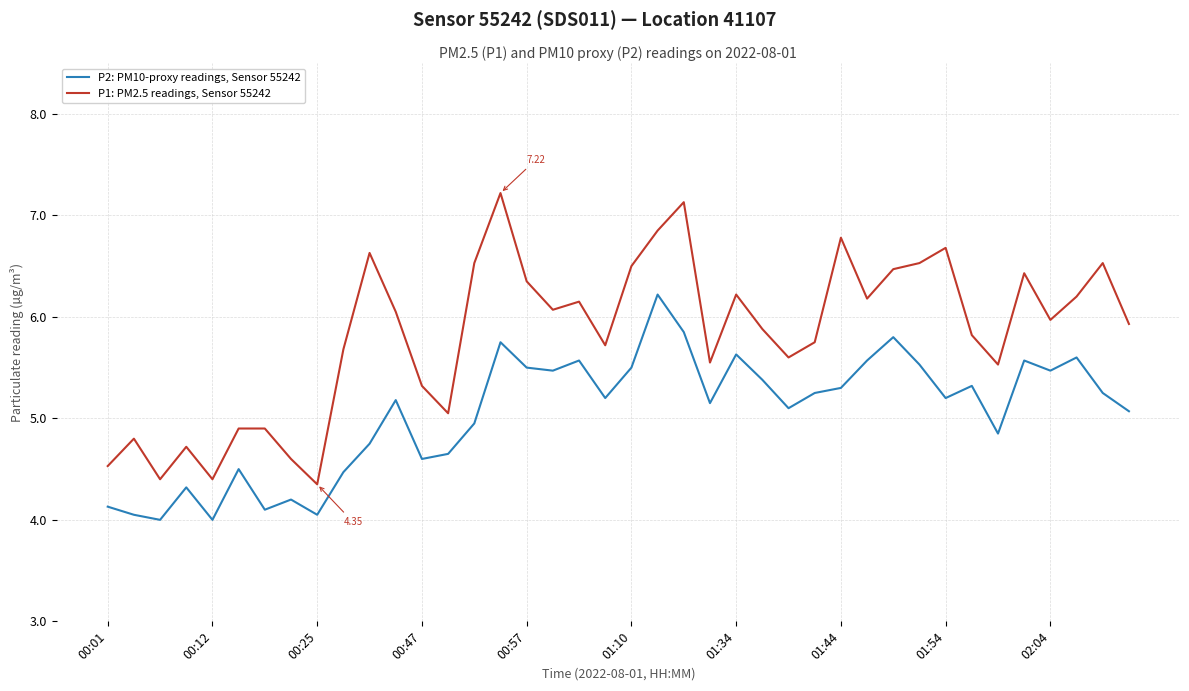

Which series has the largest total across all categories?

P1: PM2.5 readings, Sensor 55242